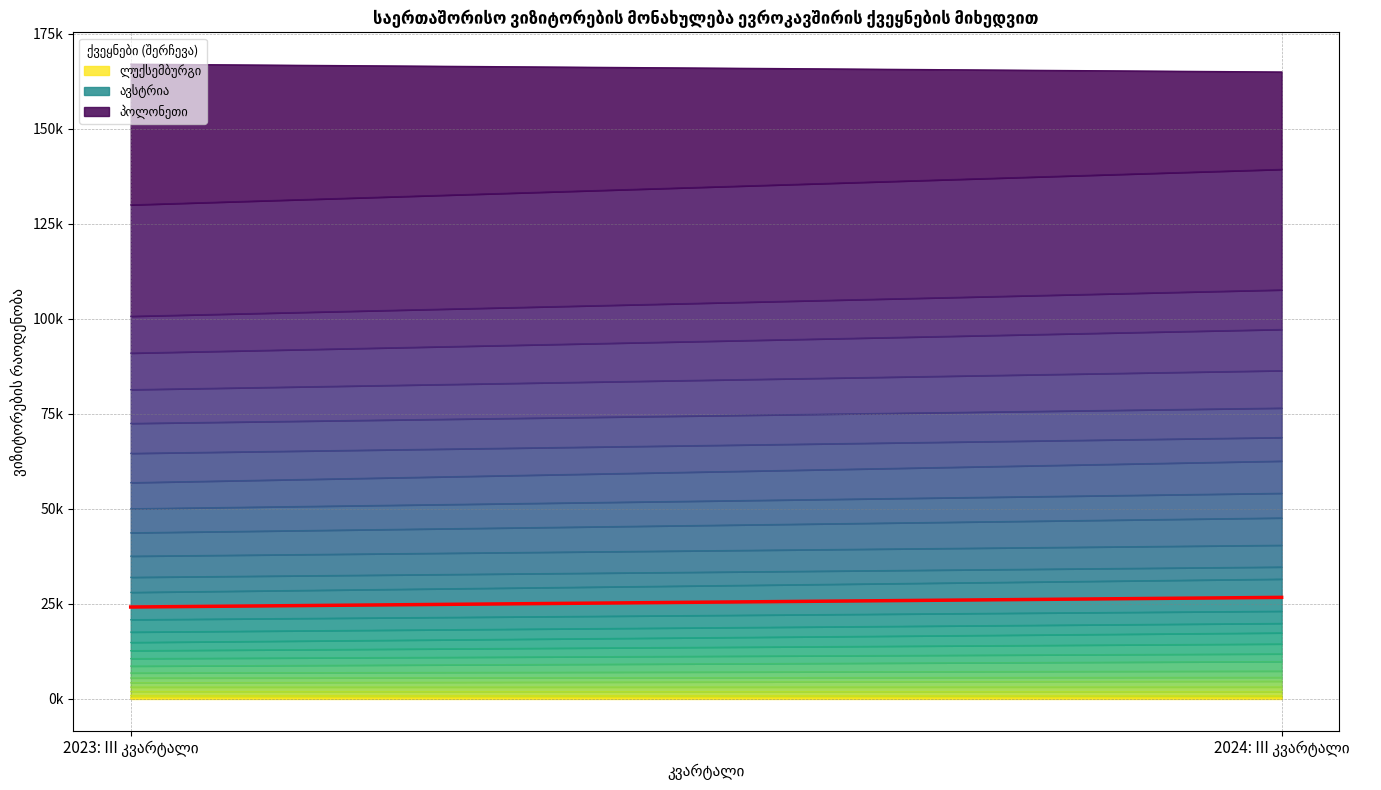

What is the change in value from 2023: III კვარტალი to 2024: III კვარტალი?

+2.5